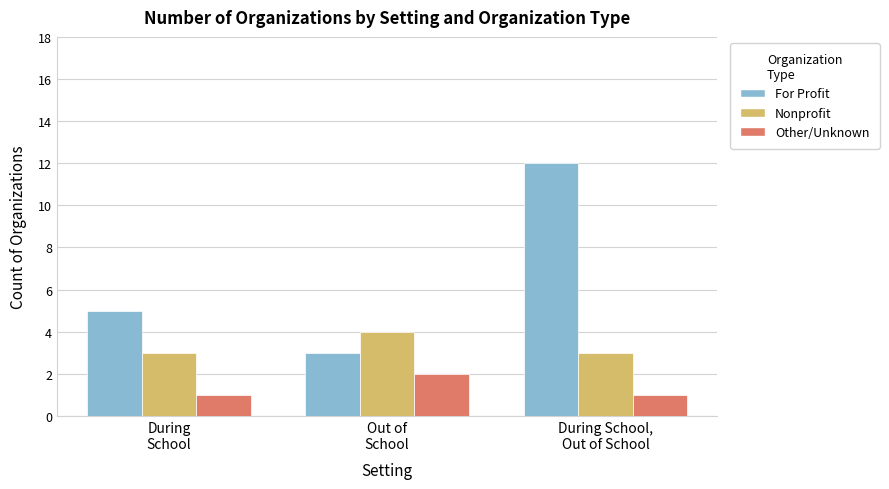

True or false: For Profit has a value of 5 at Out of
School.

False